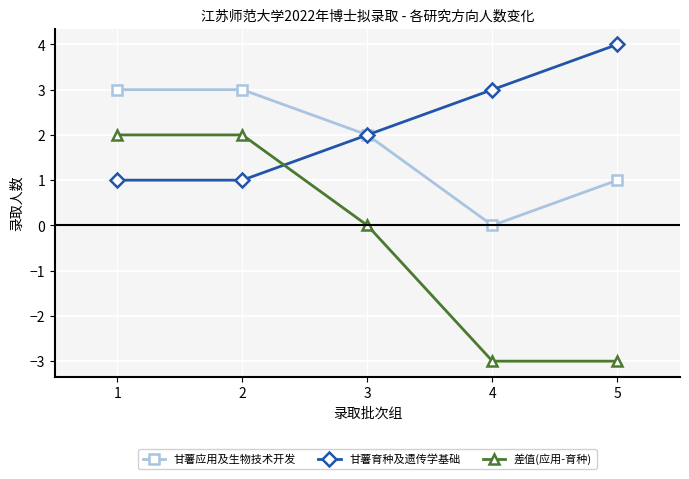

At how many categories does at least one series exceed 0?

5